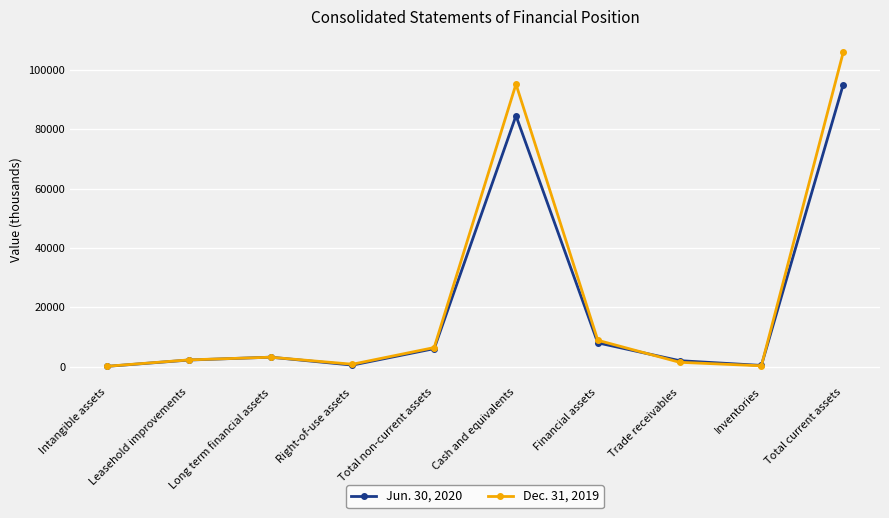

At which category does Dec. 31, 2019 reach its first local valley?

Right-of-use assets